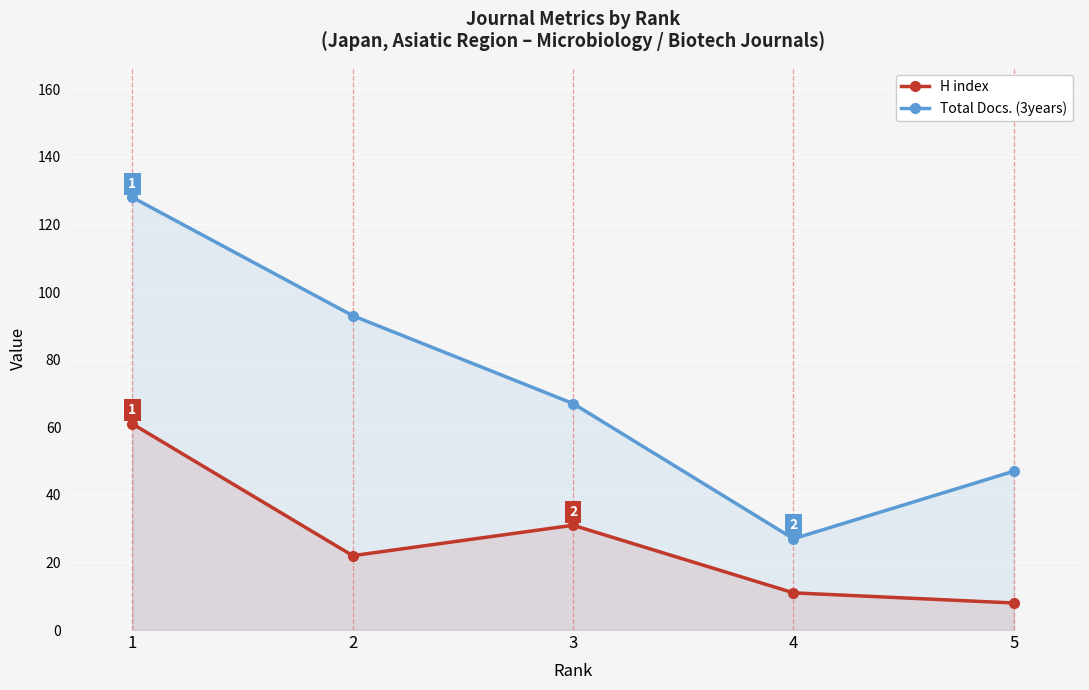

The Total Docs. (3years) series shows 27 at 4. True or false?

True